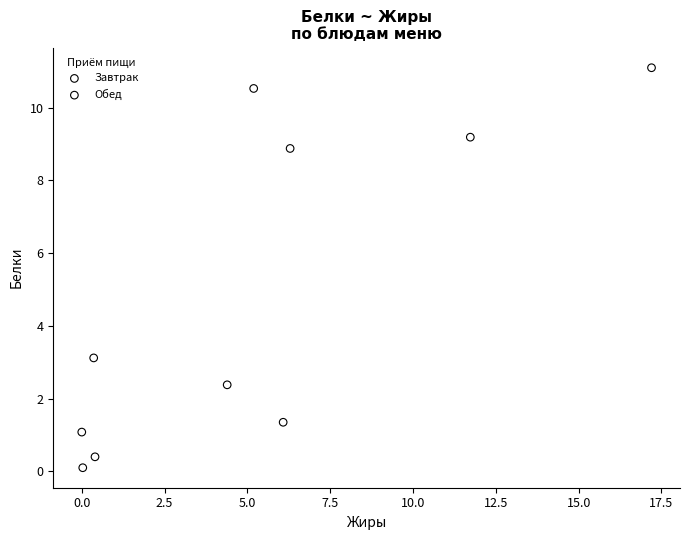

Which series reaches the minimum Y coordinate?

Завтрак